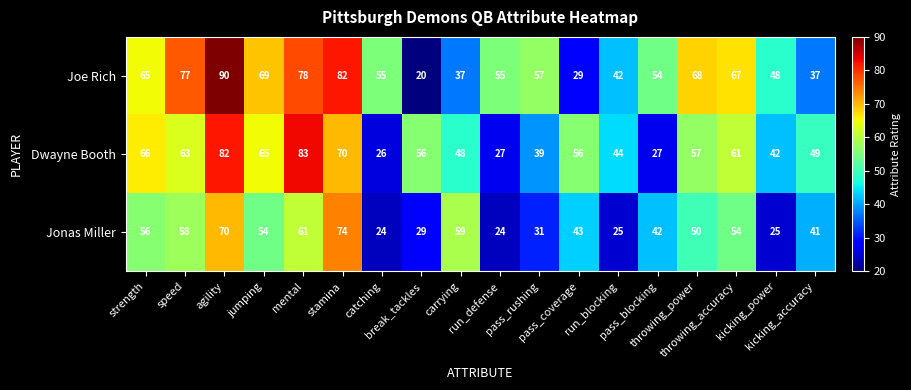

List the series in order of their peak value, highest first.

Joe Rich, Dwayne Booth, Jonas Miller